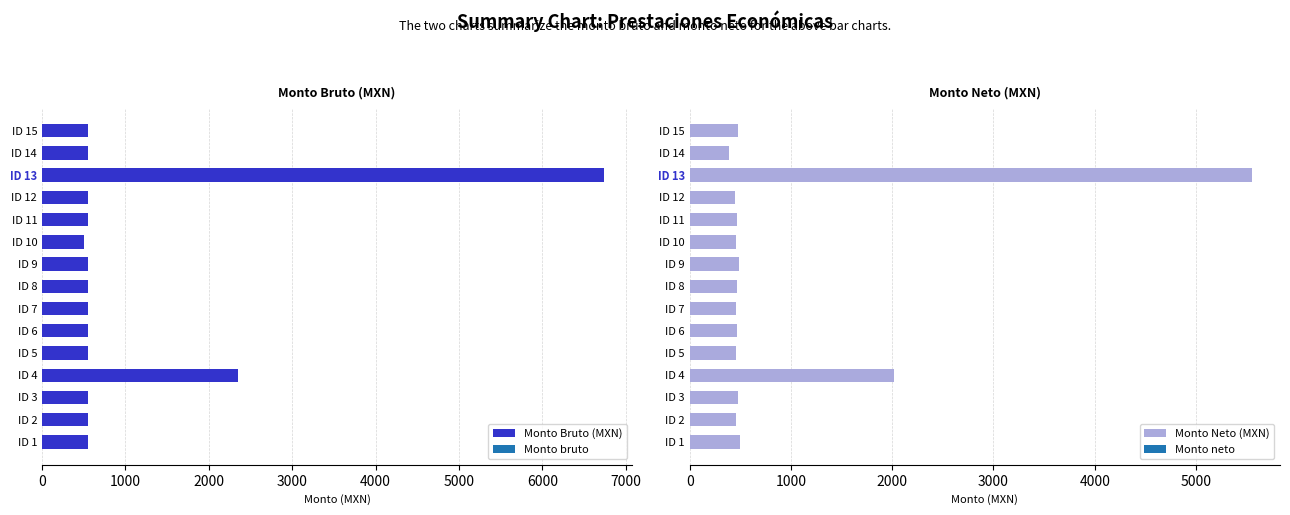

Rank the series by their maximum value, from highest to lowest.

Monto Bruto (MXN), Monto Neto (MXN)